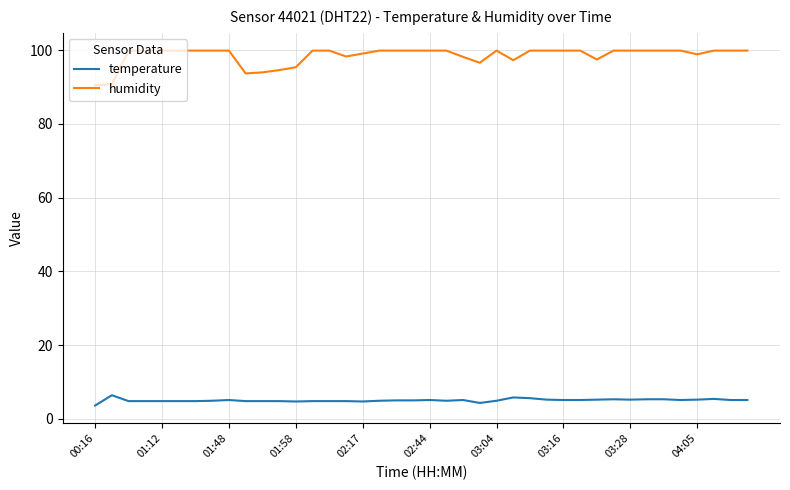

Which series has the largest total across all categories?

humidity